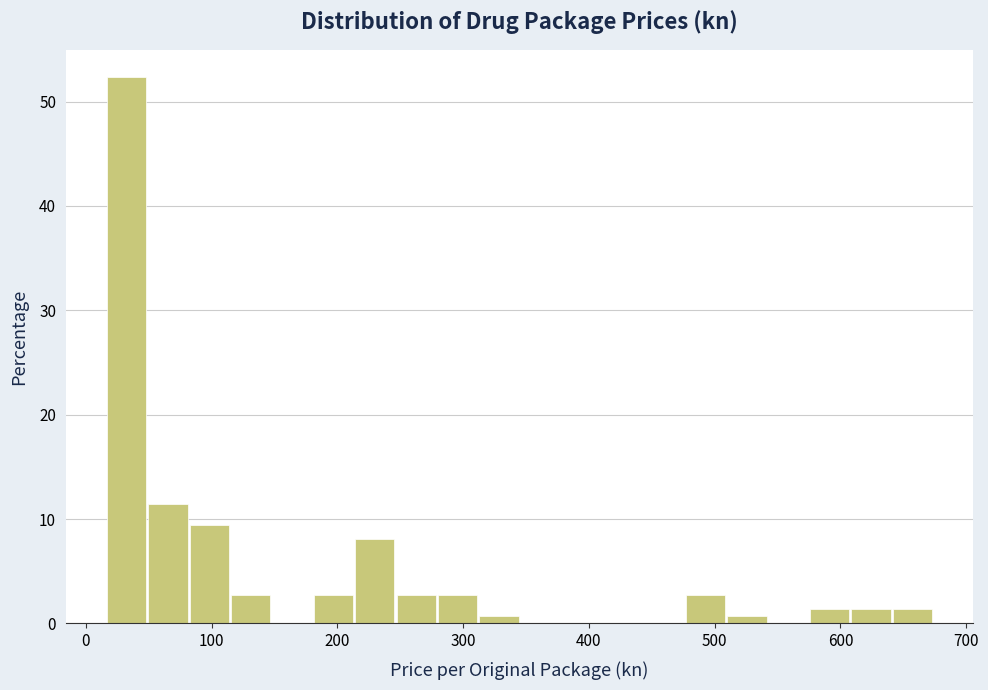

Around what value on the x-axis is the tallest bar? Give the approximate position of its centre, as read against the axis.

30